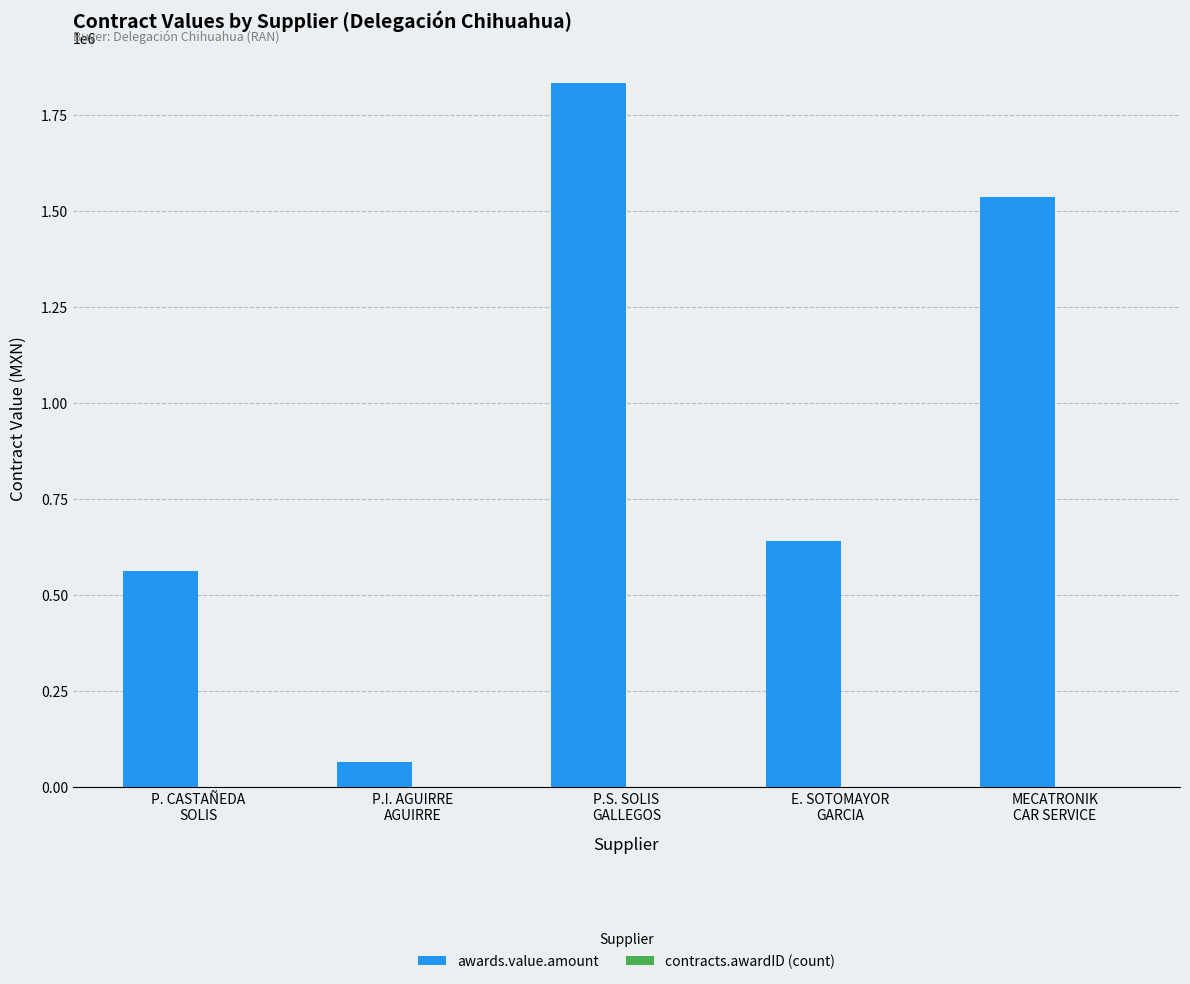

Count the number of data series in this chart.

2